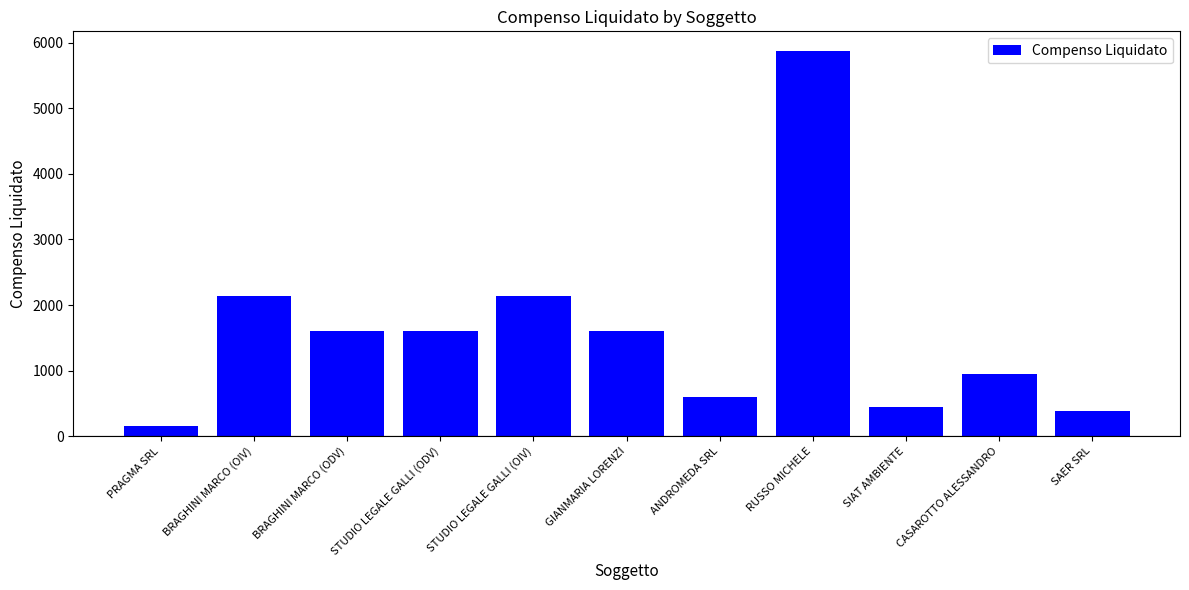

What is the average value?

1590.5